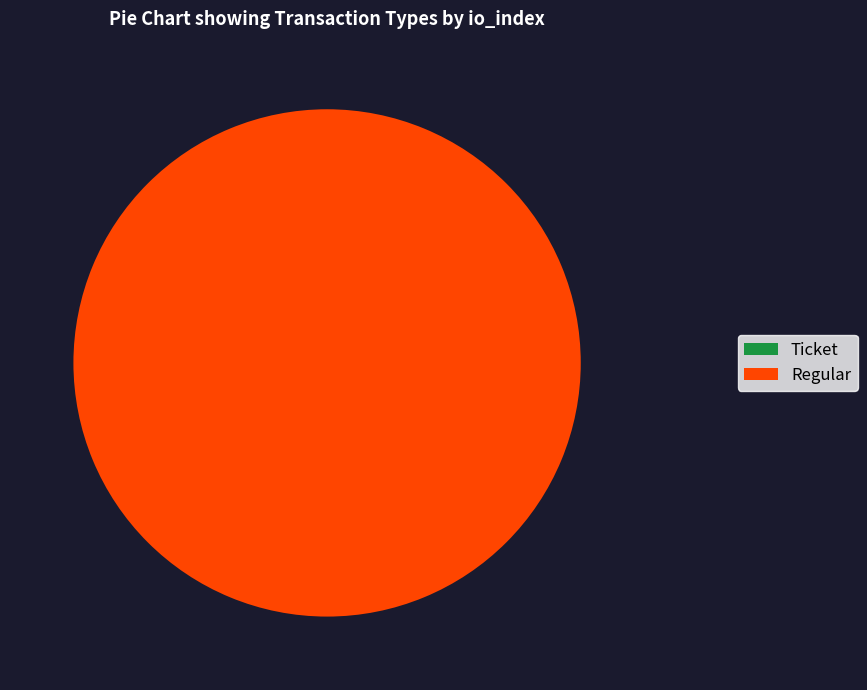

How many slices are in this pie chart?

2